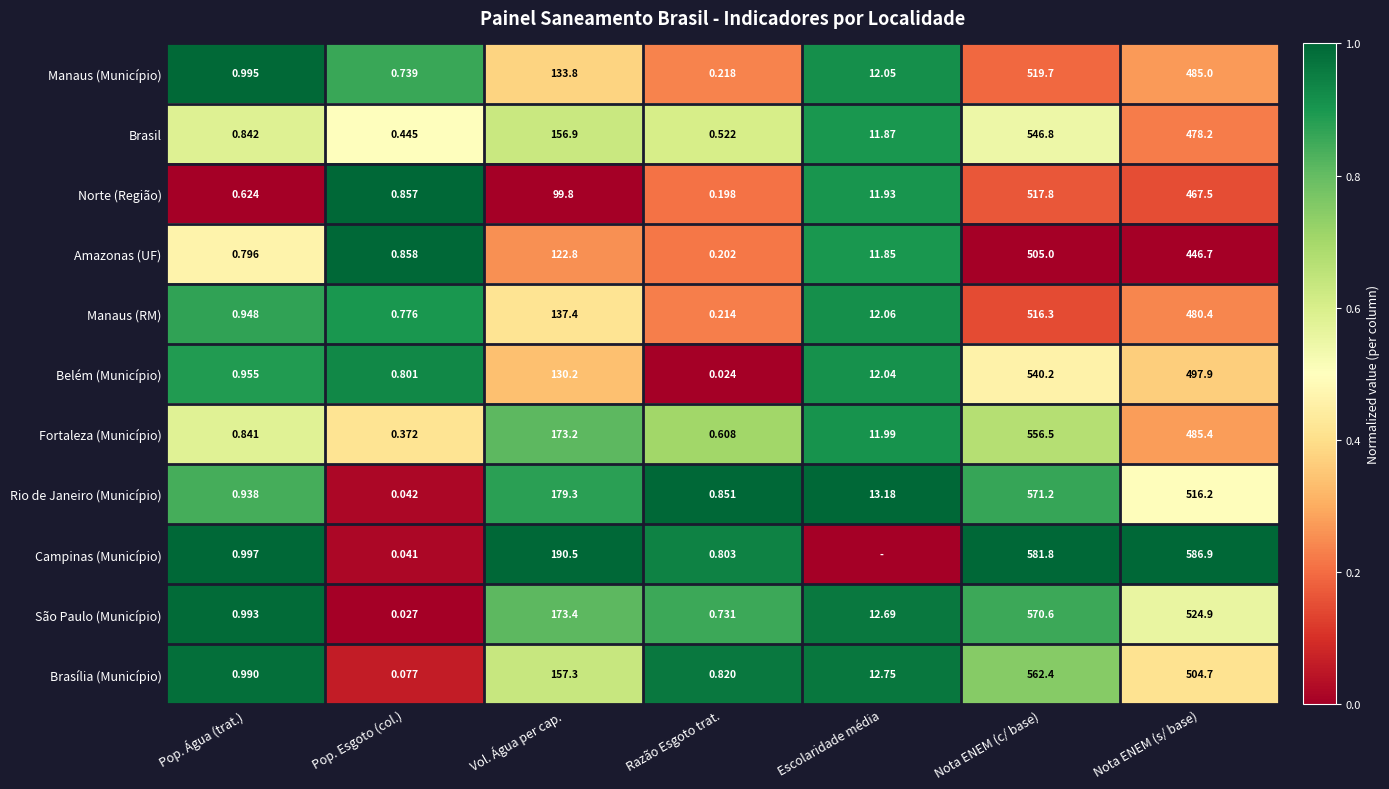

Between Pop. Esgoto (col.) and Nota ENEM (c/ base), which series saw the biggest shift?

Campinas (Município)